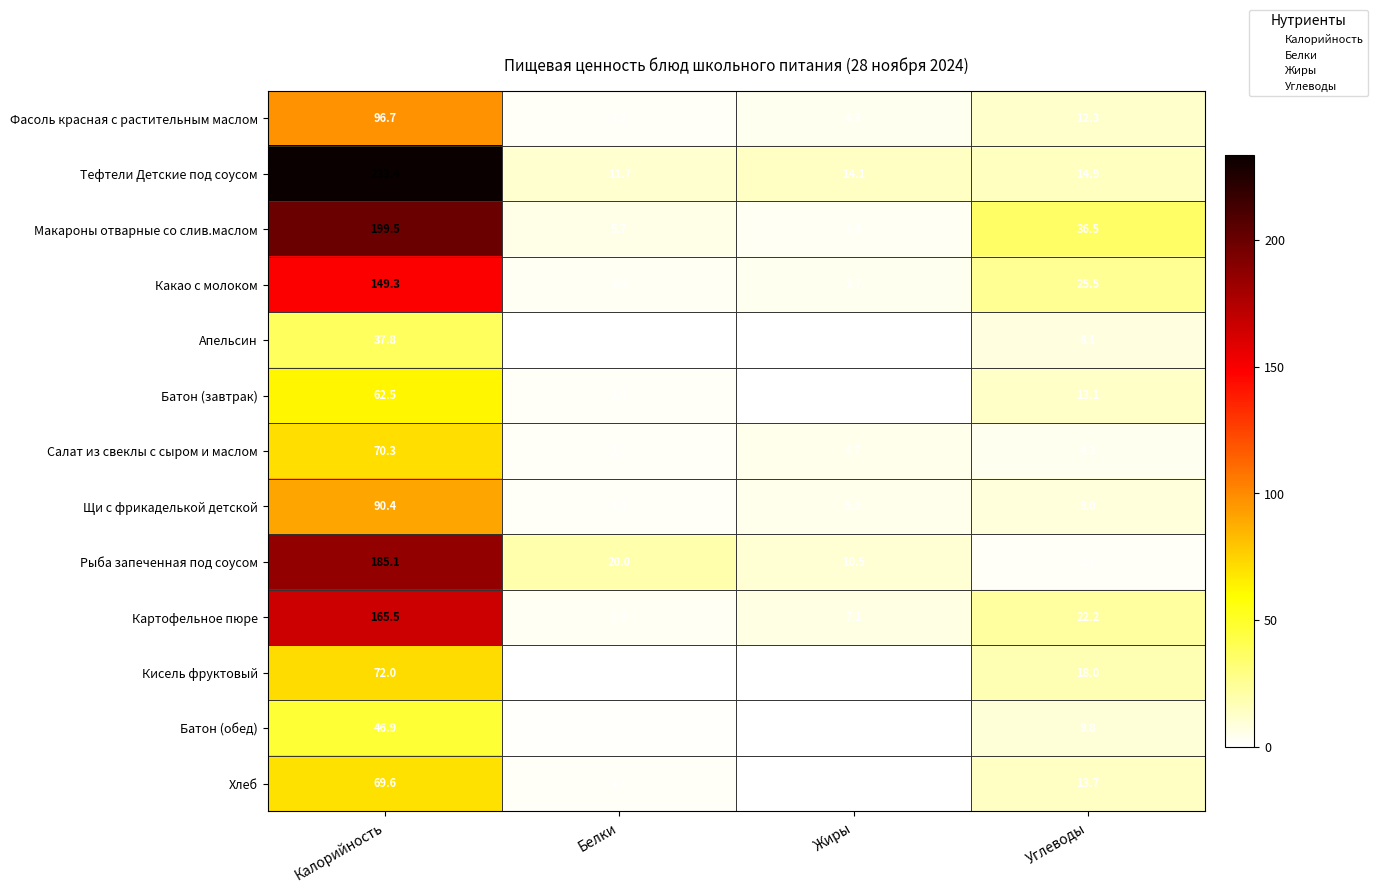

True or false: Рыба запеченная под соусом has a value of 2.7 at Углеводы.

True